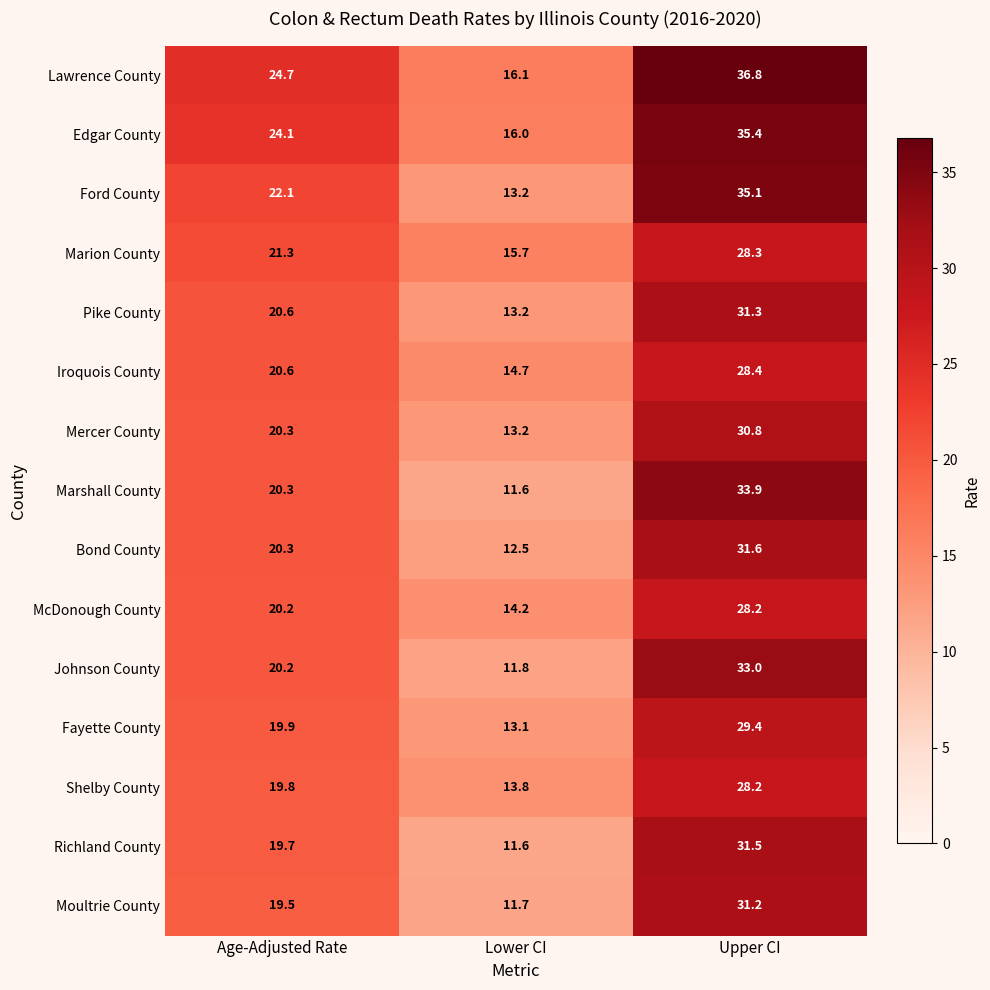

What is the maximum value shown in the chart?

36.8